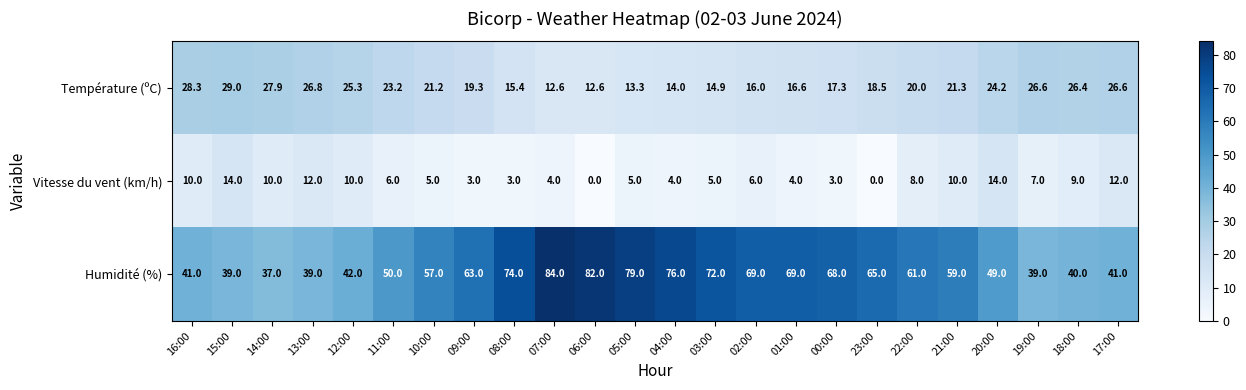

Rank the series at 22:00 from highest to lowest value.

Humidité (%), Température (ºC), Vitesse du vent (km/h)